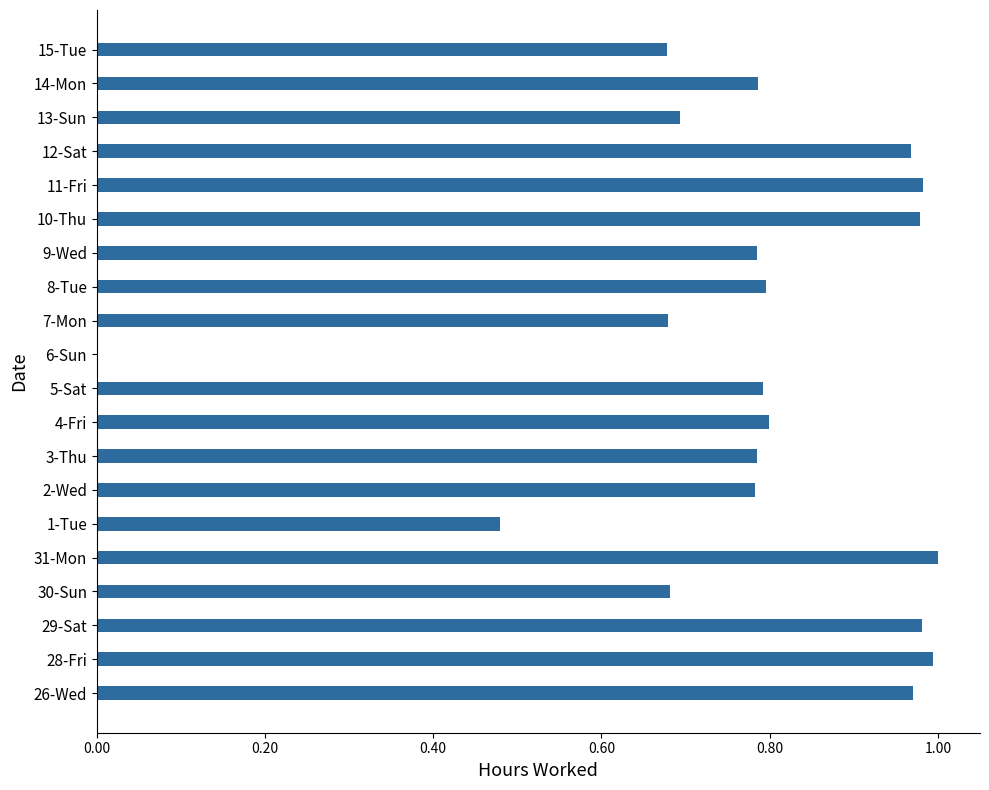

What is the sum of all values?

15.6